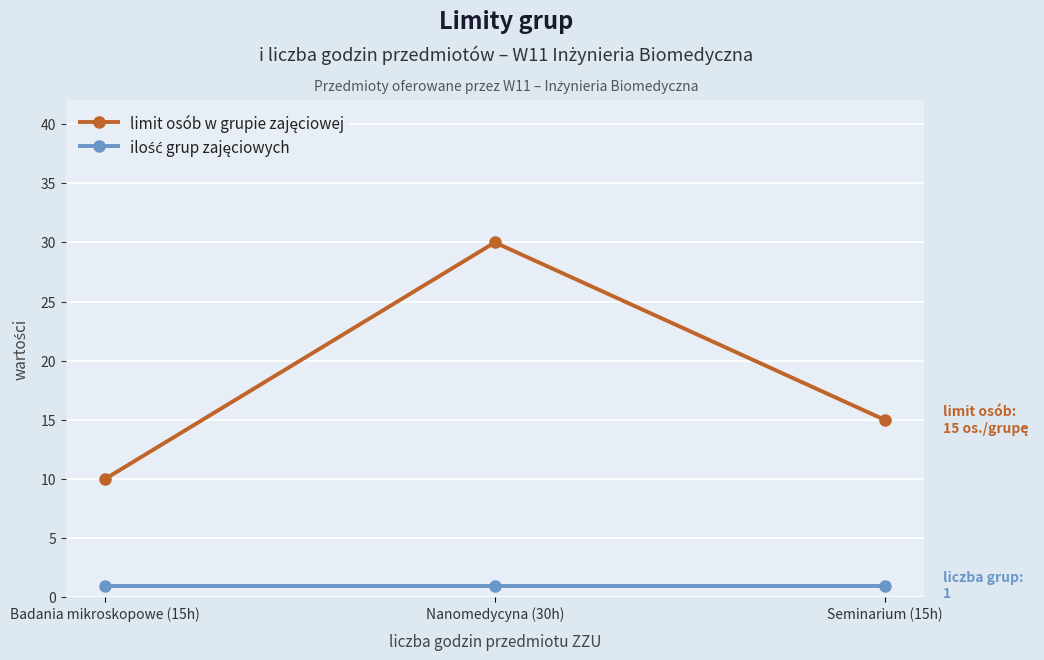

What is the label of the 3rd point from the right?

Badania mikroskopowe (15h)